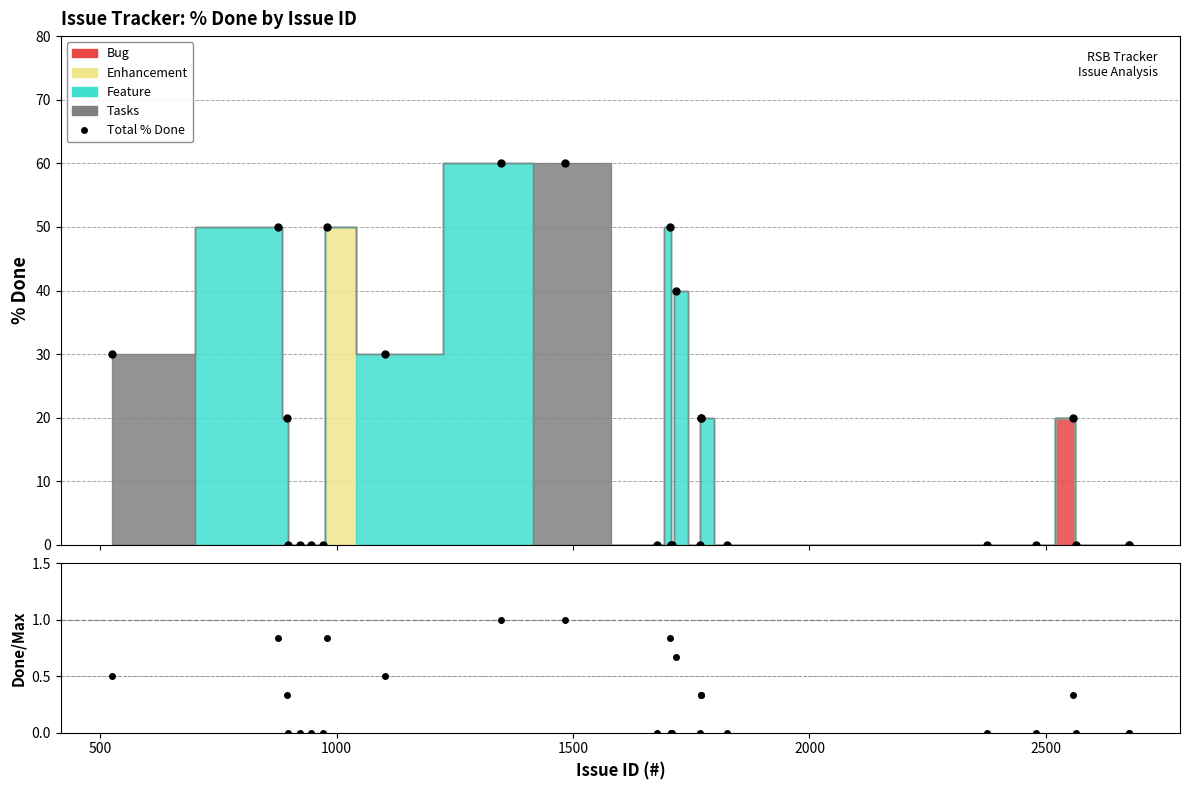

Which series has the largest total across all categories?

Total % Done